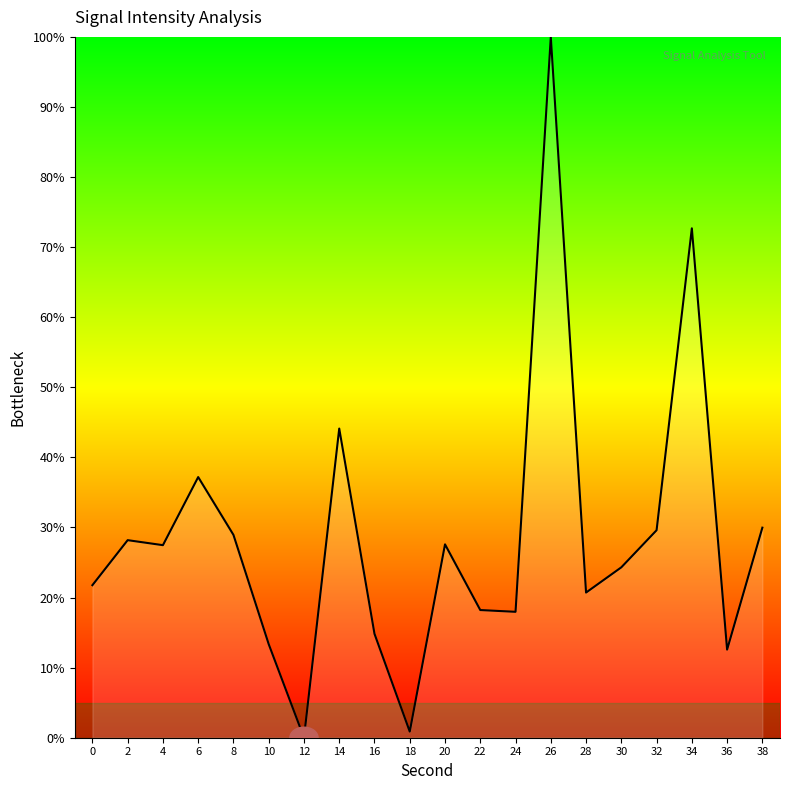

What is the difference between the second highest and minimum values?

72.7